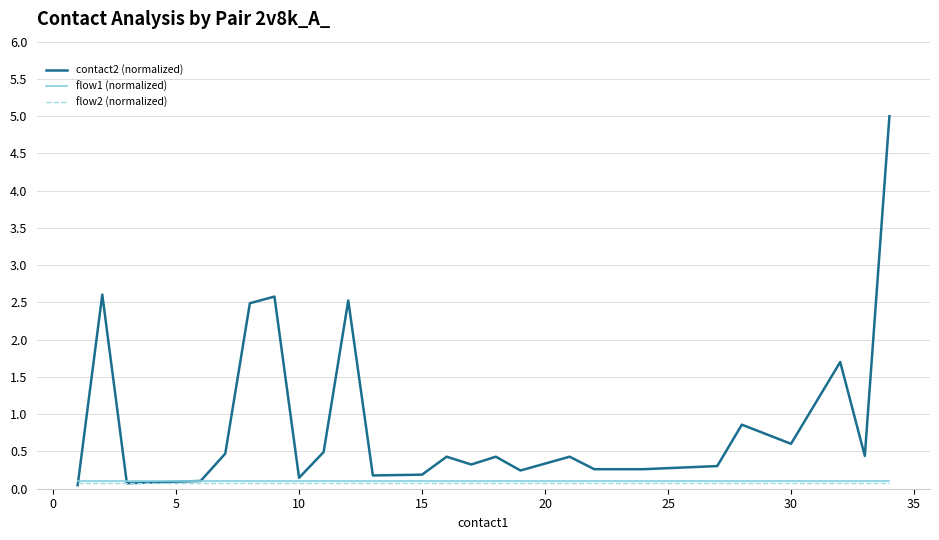

What is the sum of all flow1 (normalized) values?

2.7